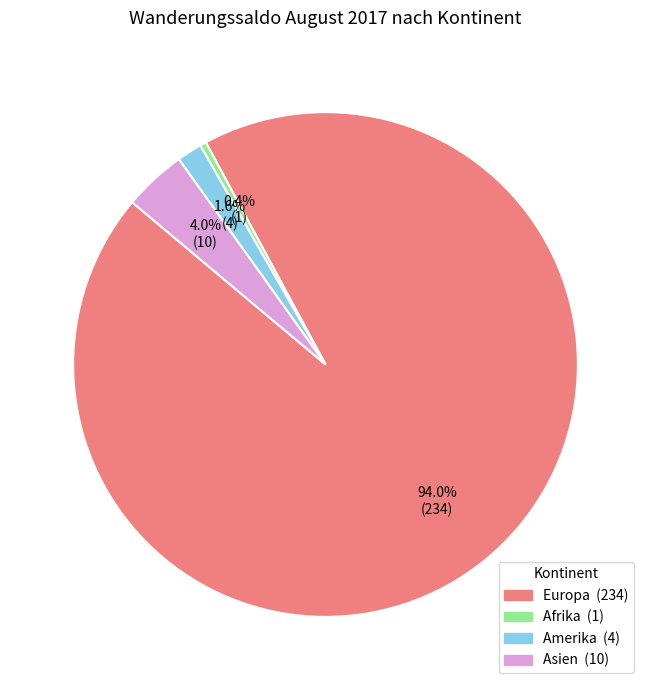

Which category has the smallest portion of the pie?

Afrika